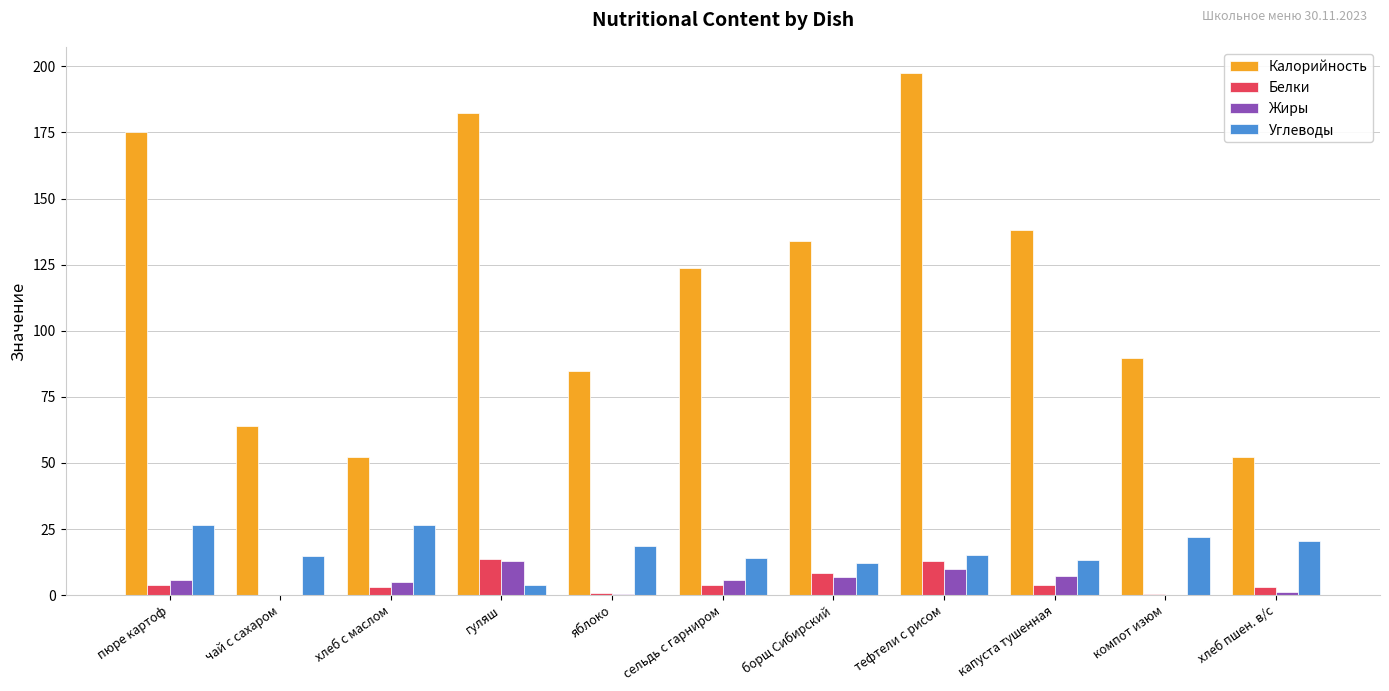

How many data points does each series have?

11